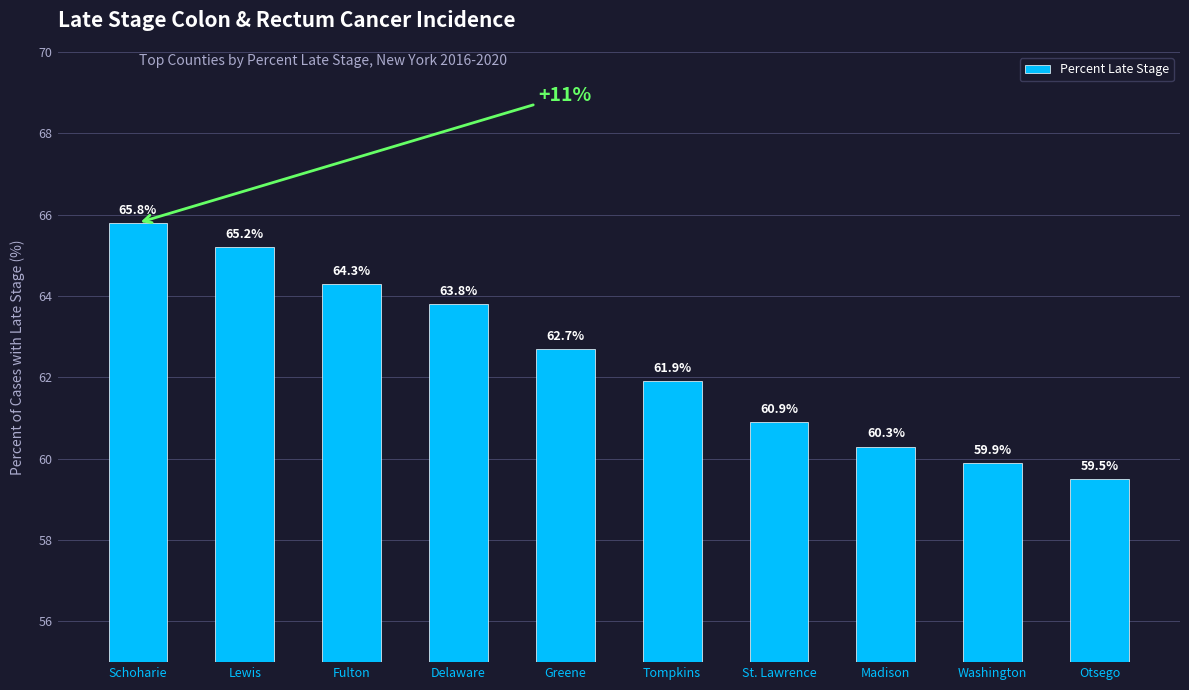

Approximately how many times larger is the value at Schoharie compared to Madison?

1.1